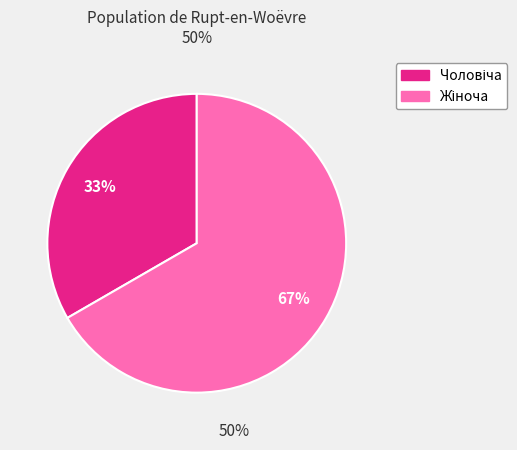

Does any single category account for the majority?

Yes